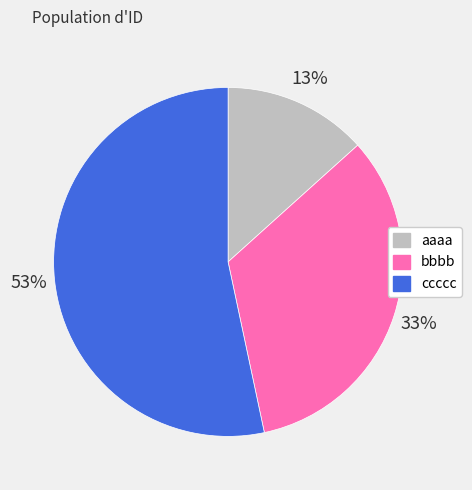

Combined, do aaaa and bbbb account for over 50%?

No